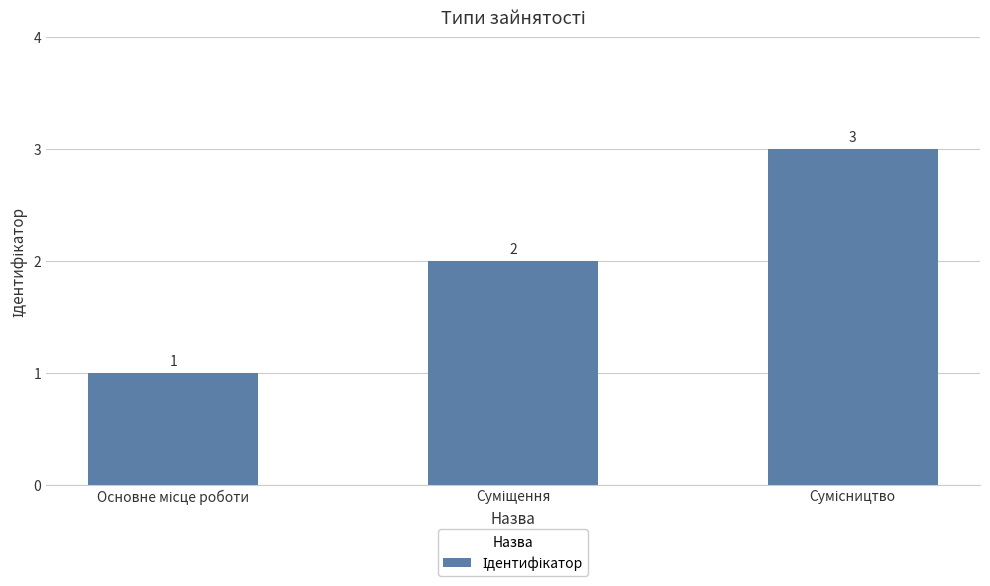

Count the values in the range 1 to 3.

3